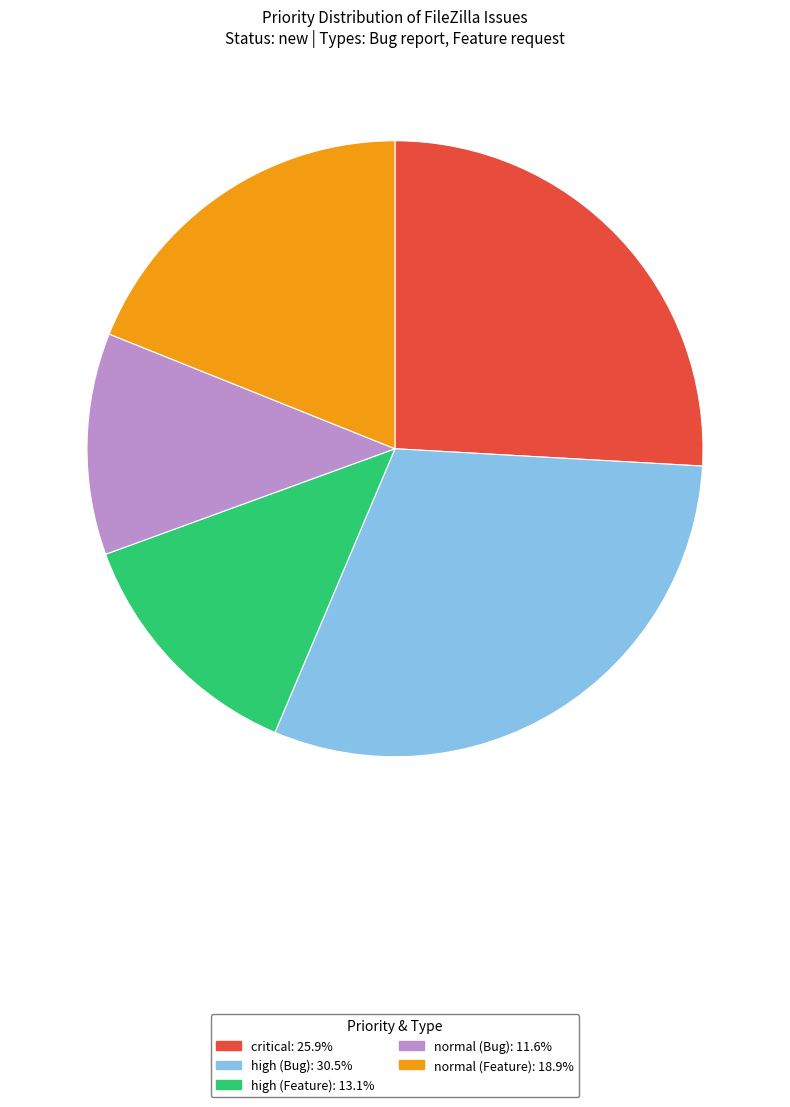

Is there a majority slice in this chart?

No